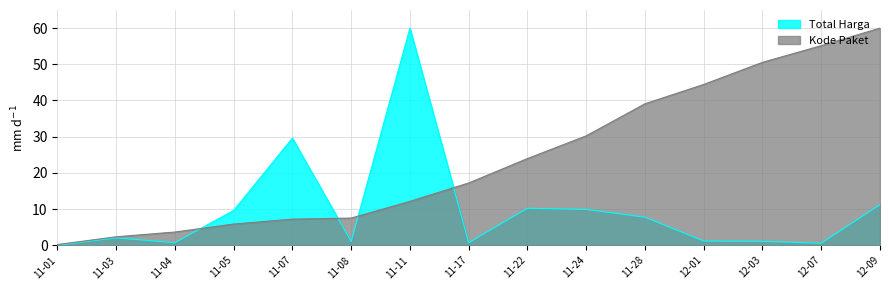

What are all the series names shown in the legend?

Total Harga, Kode Paket